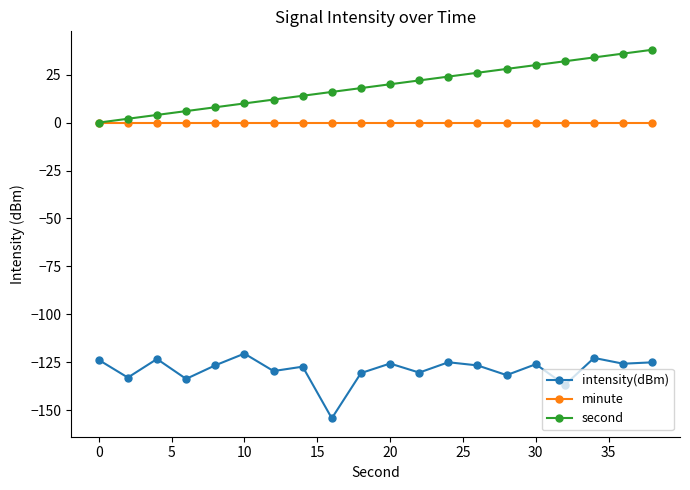

True or false: second and intensity(dBm) intersect in this chart.

False